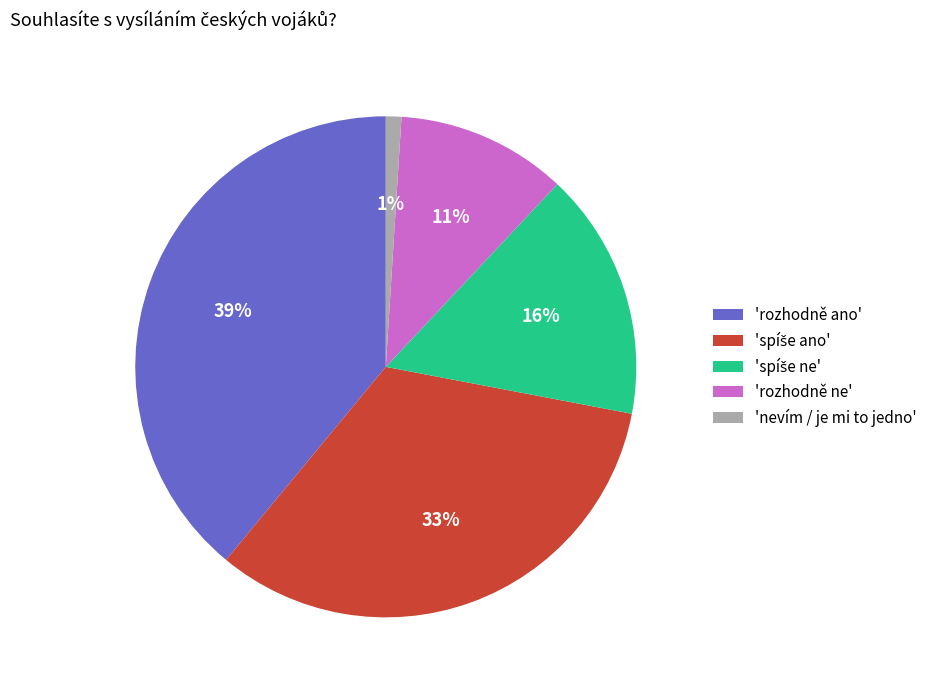

True or false: 'rozhodně ne' accounts for 6% of the total.

False